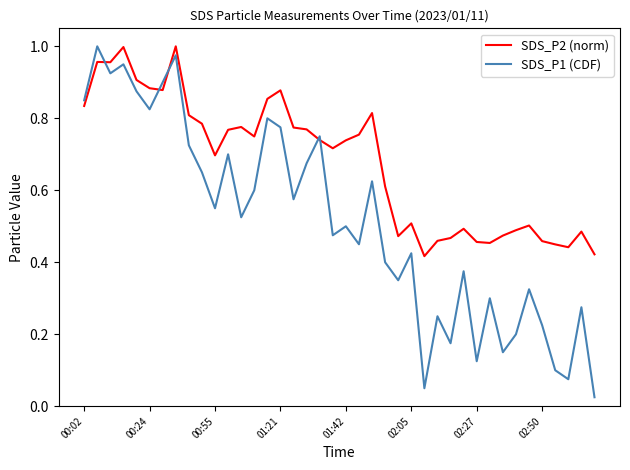

Which series has the largest total across all categories?

SDS_P2 (norm)